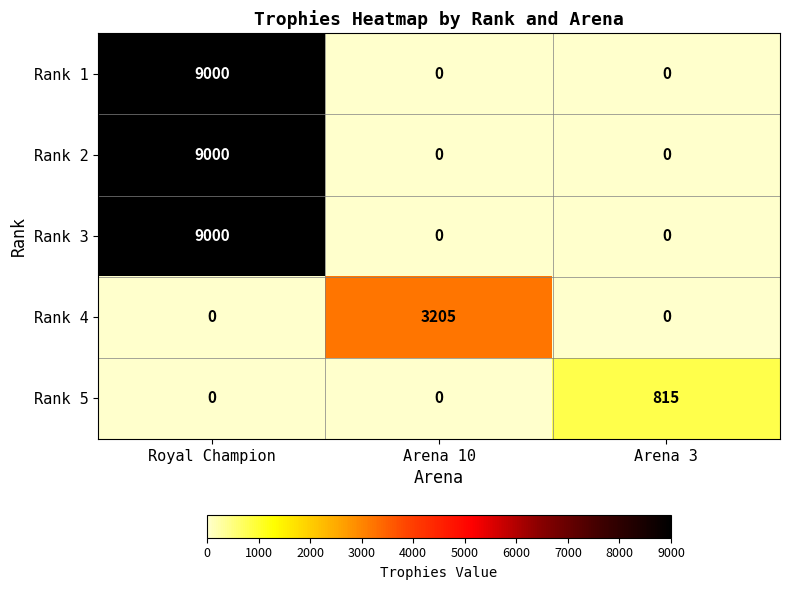

True or false: Rank 3 has a value of 0 at Arena 3.

True